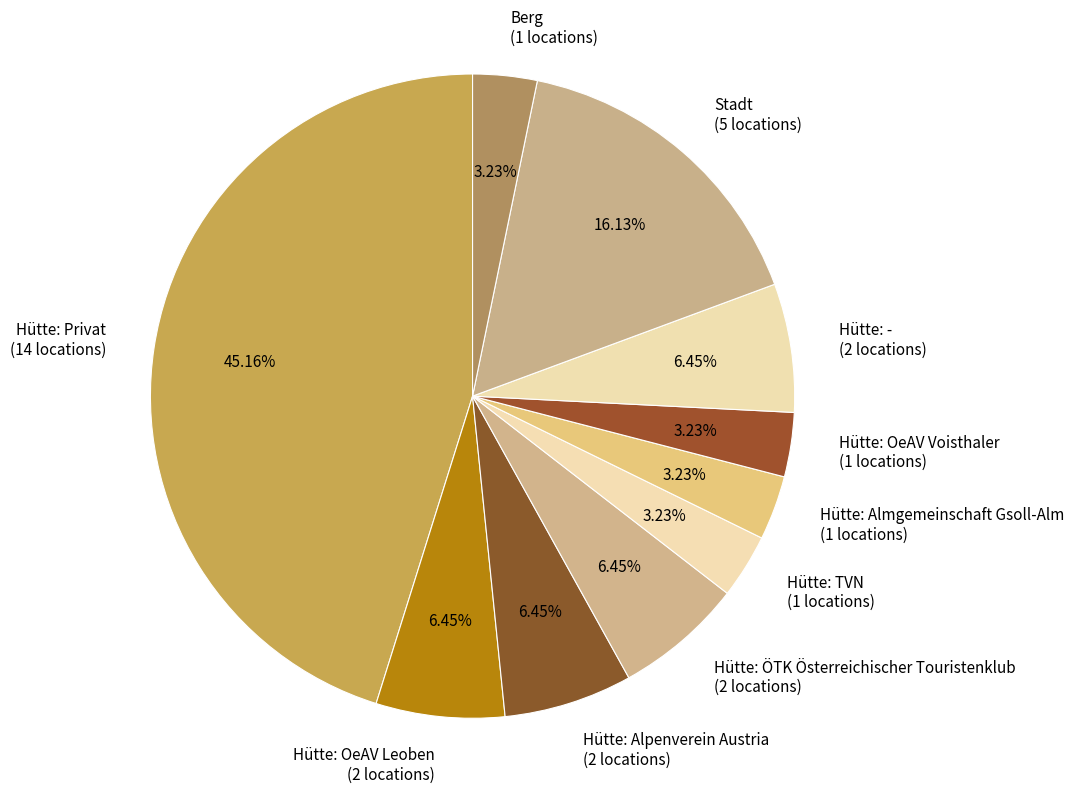

Do Hütte: Alpenverein Austria (2 locations) and Berg (1 locations) together represent more than half of the pie?

No